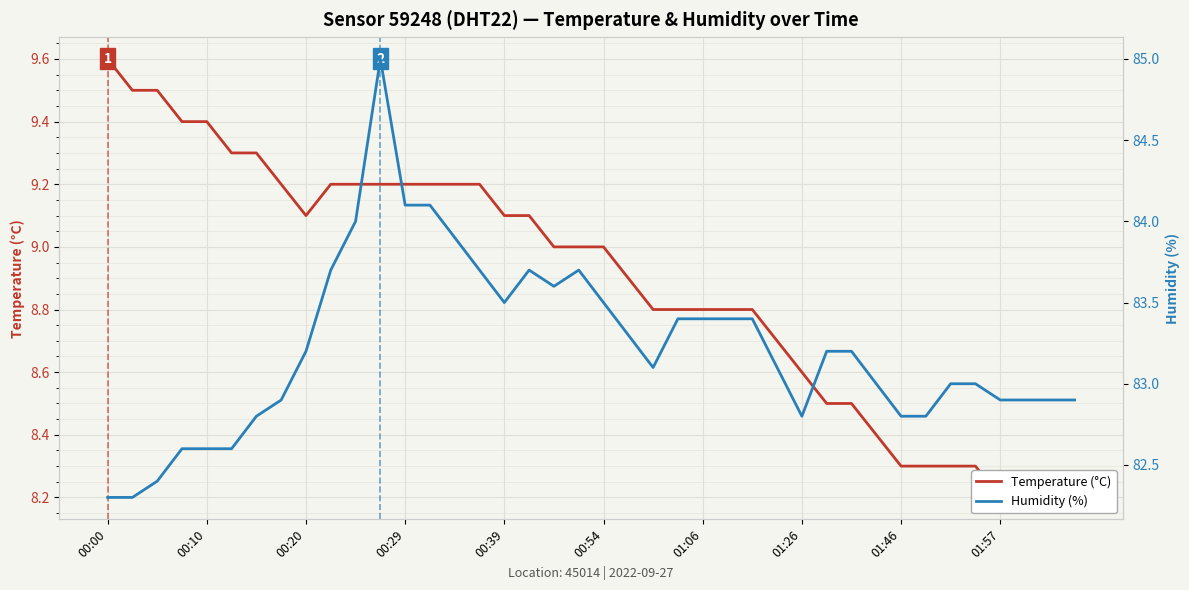

The value of Humidity (%) at 15 is 35.3. True or false?

False